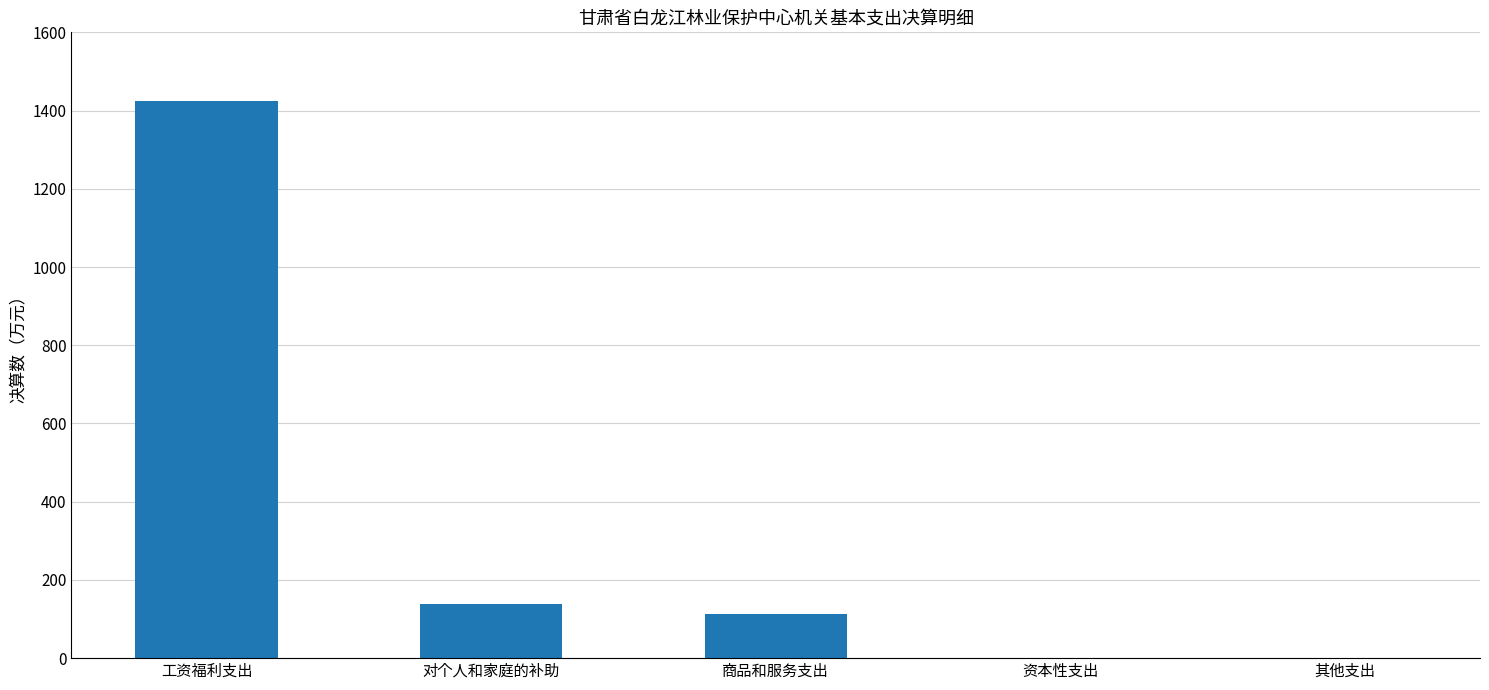

What is the greatest value displayed?

1423.2